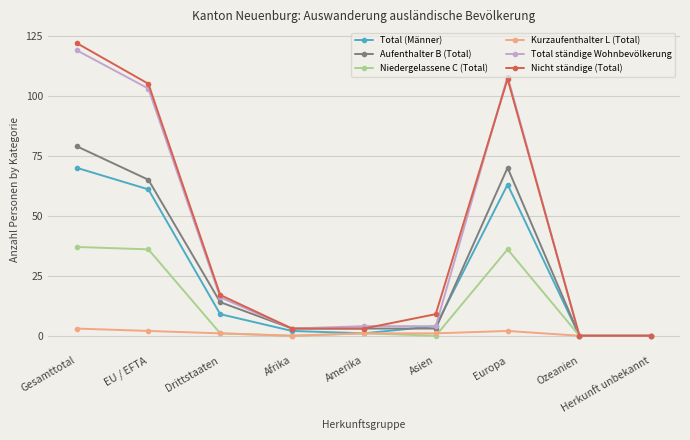

Which label corresponds to the largest value in the chart?

Gesamttotal